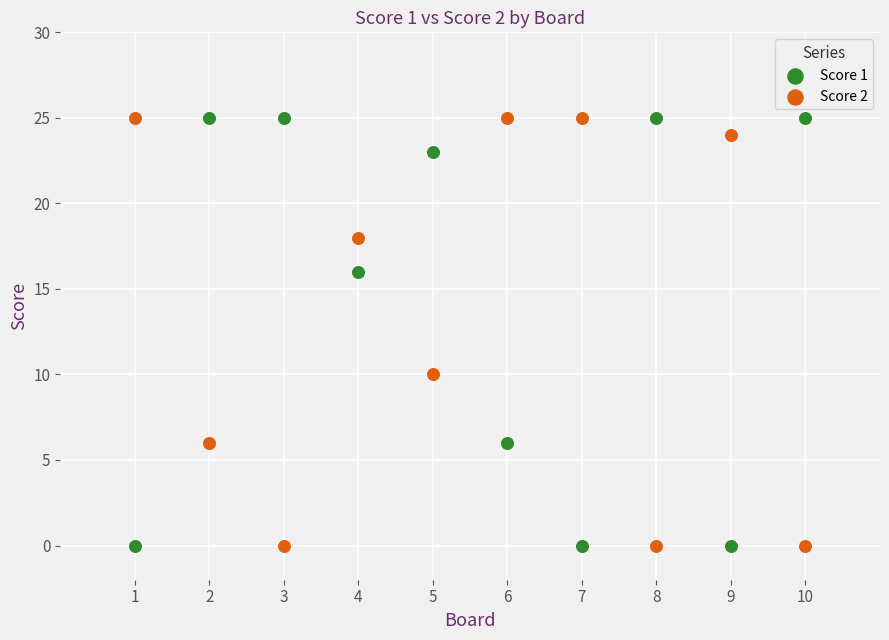

Across all series, what Y value is closest to 12?

10